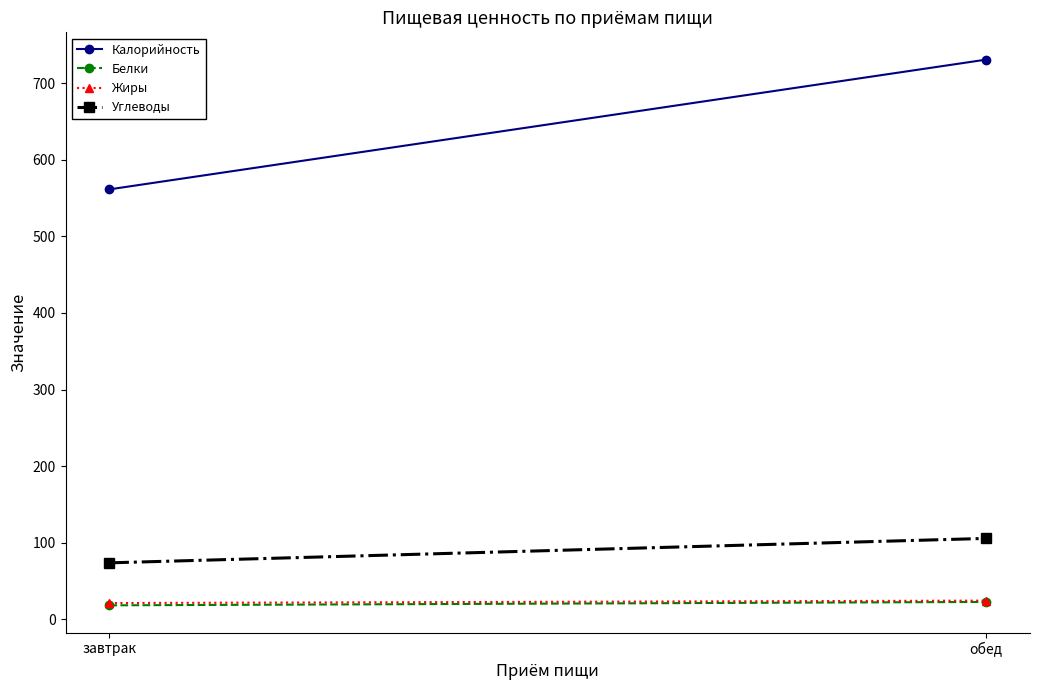

Reading left to right, transcribe all the data shown in this chart.

Калорийность: 561.3	730.7
Белки: 18.4	22.8
Жиры: 21.4	24.6
Углеводы: 73.9	105.8